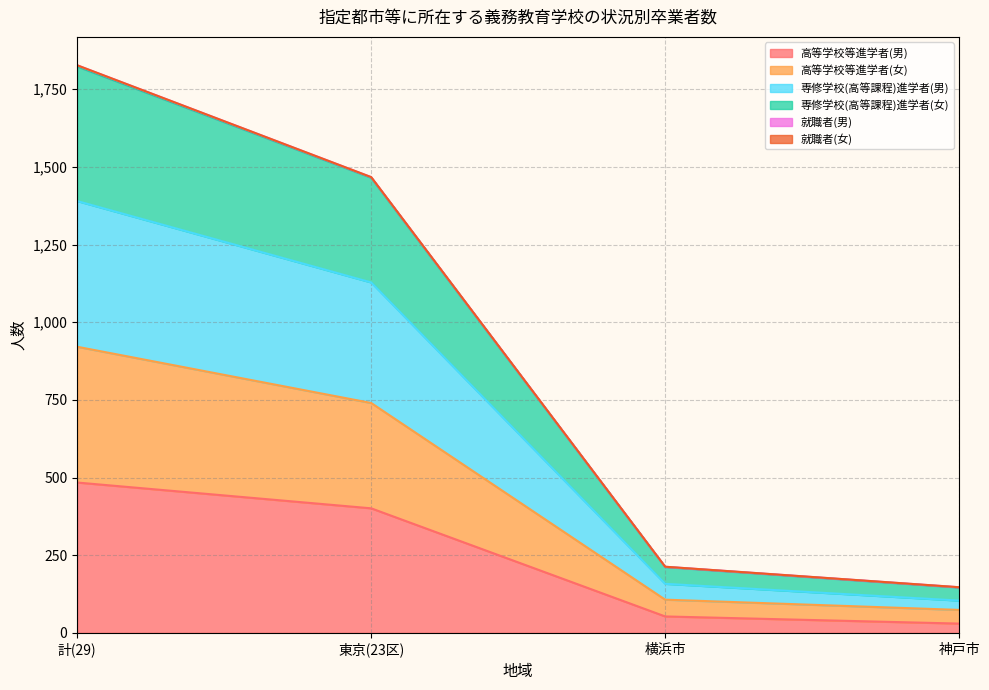

Which has a higher value, 東京(23区) or 横浜市?

東京(23区)